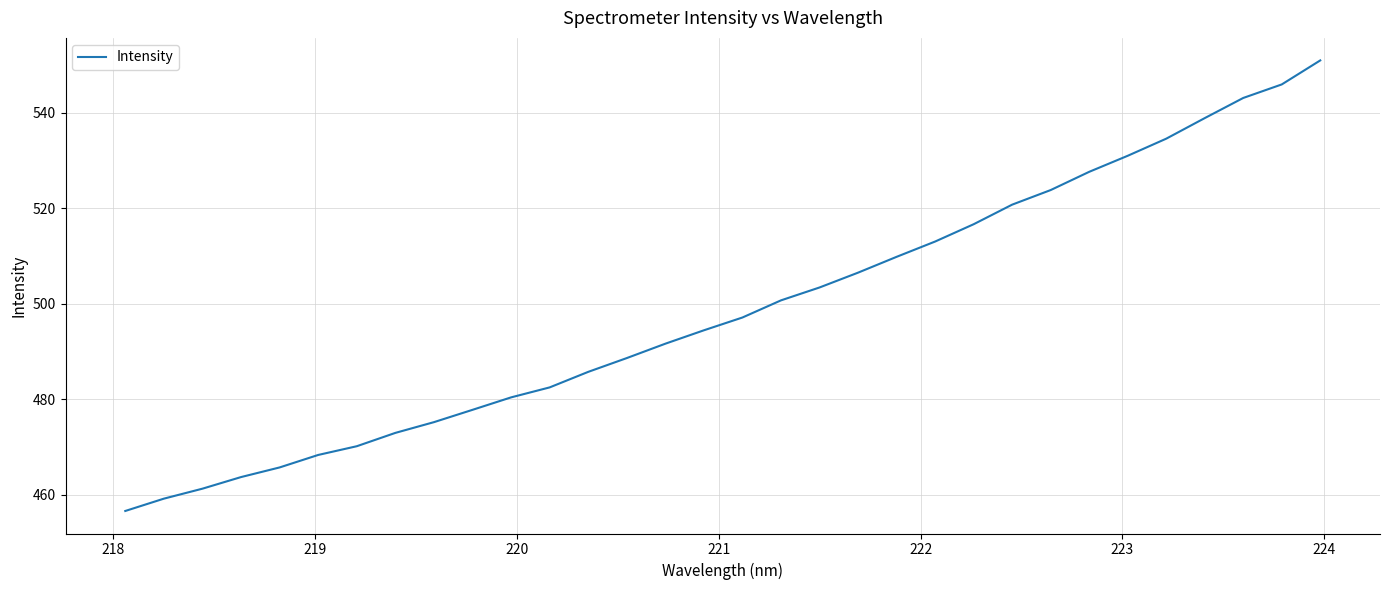

What is the maximum value shown in the chart?

550.9